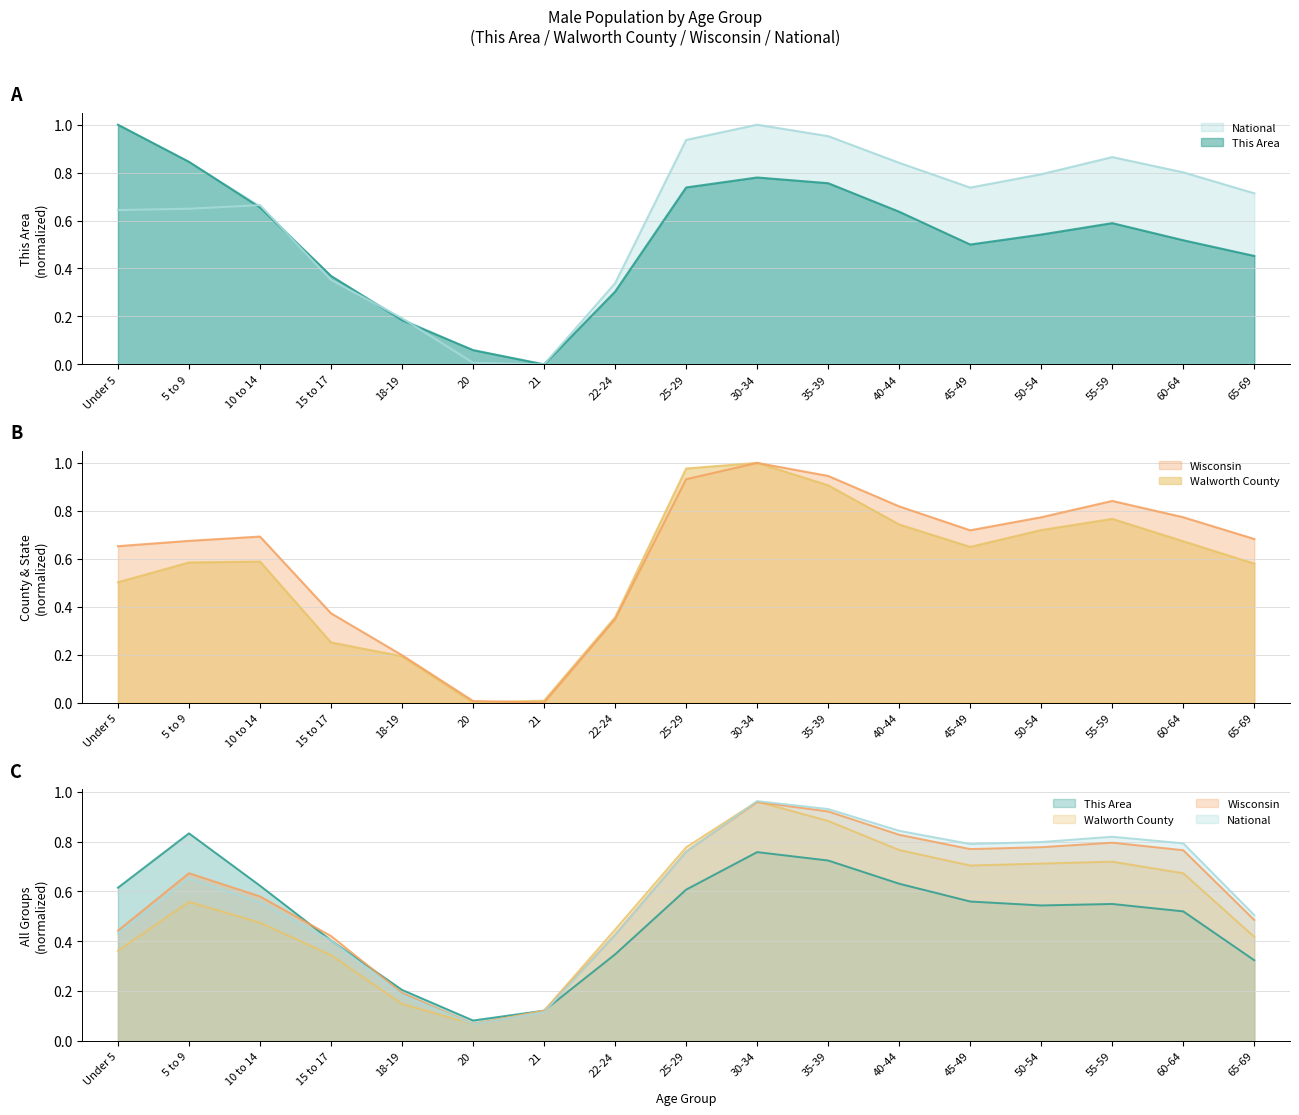

What is the difference between the maximum and minimum values in the Wisconsin series?

1.0